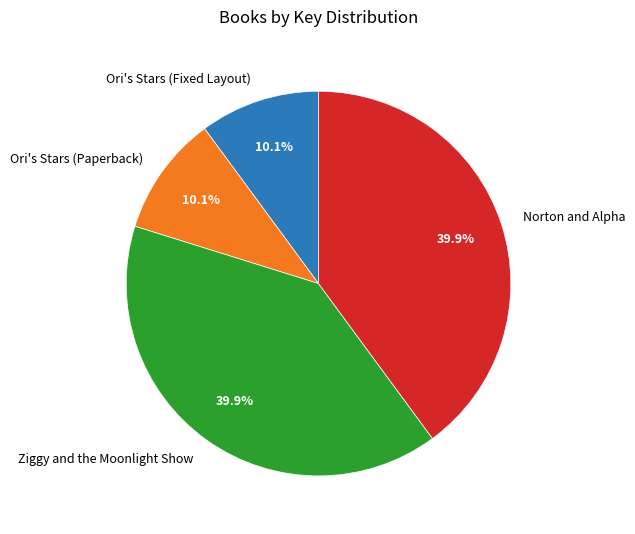

To the nearest percent, what is the average slice percentage?

25%